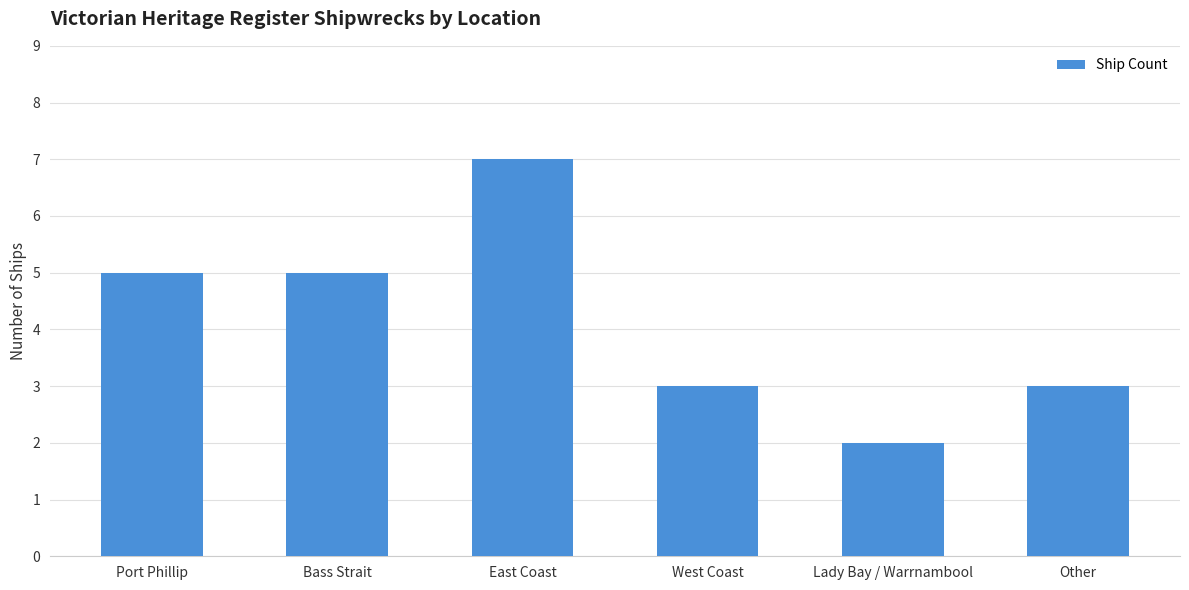

Read the value at West Coast.

3